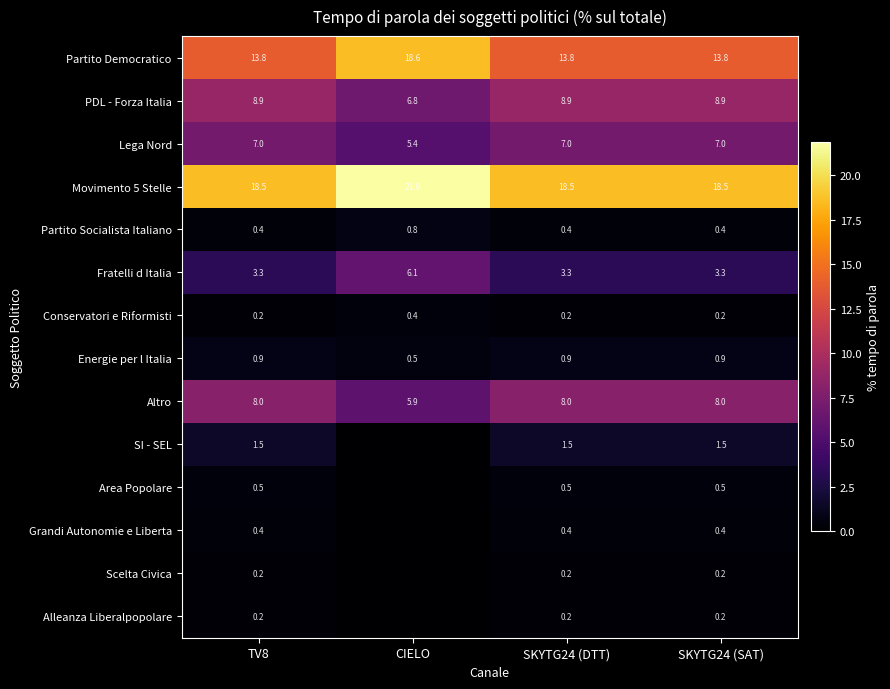

At which category is the sum across all series the highest?

CIELO